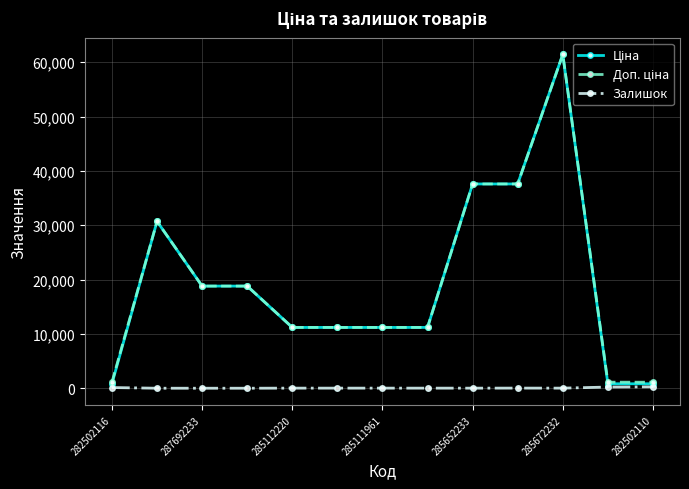

Is this an area chart (filled region under the line)?

No